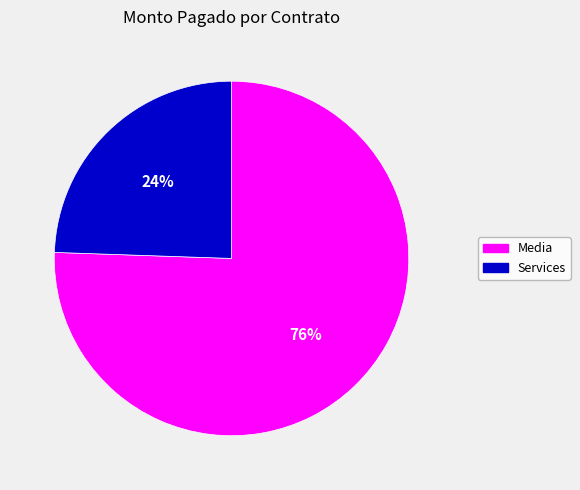

Is there a majority slice in this chart?

Yes